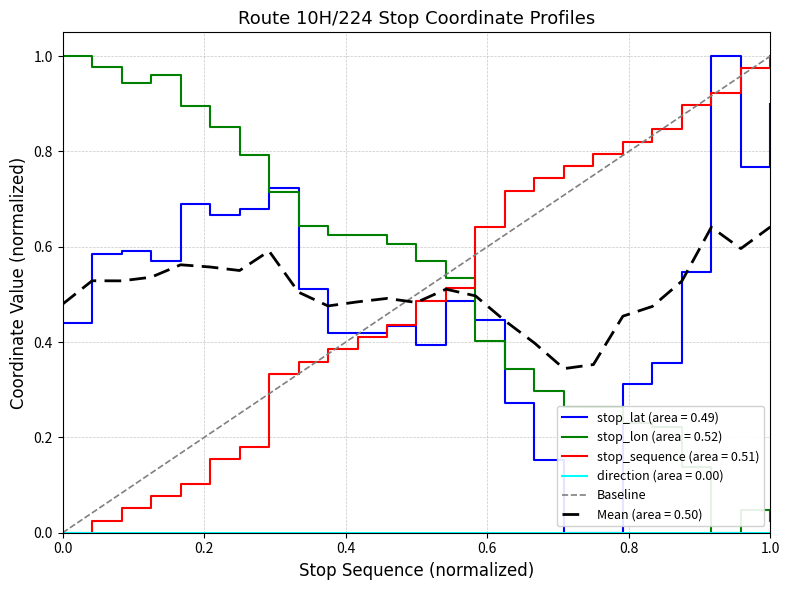

How many values are above zero?

1